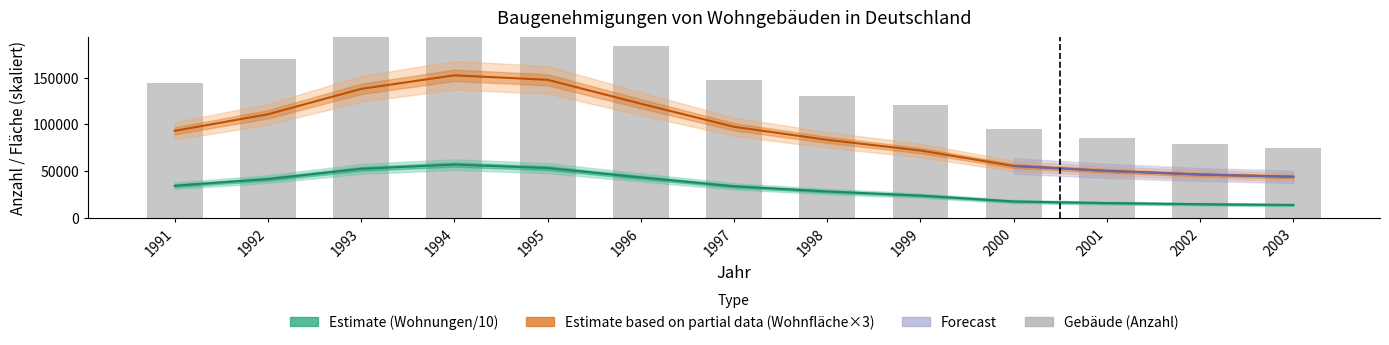

What is the difference between the maximum and second lowest values in the Wohnfläche series?

106002.0